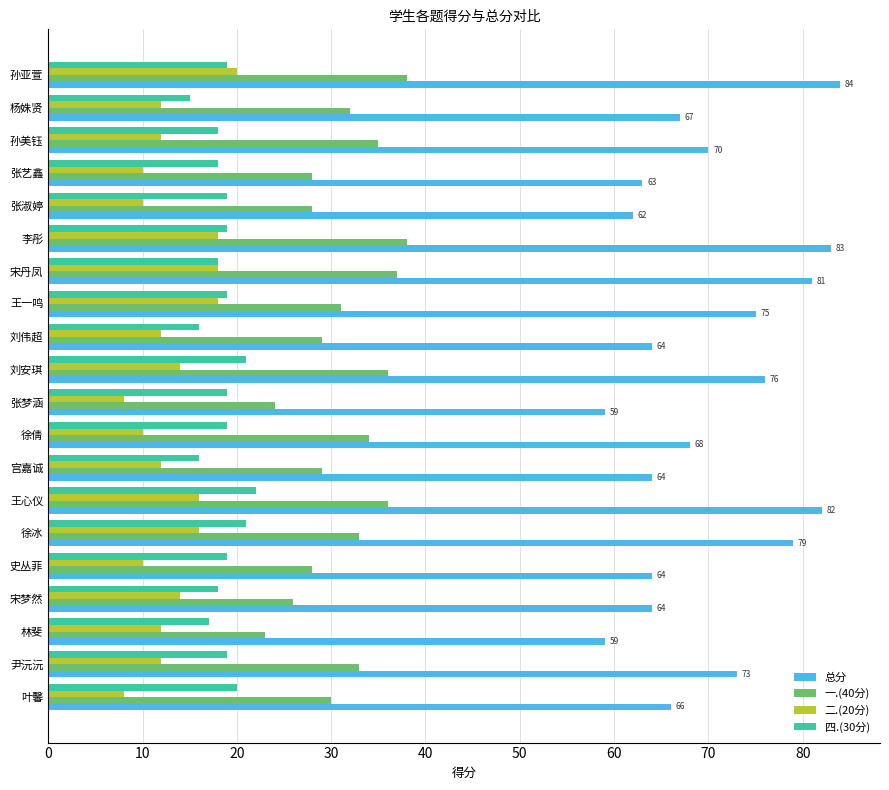

Which category has the highest value in the 二.(20分) series?

孙亚萱